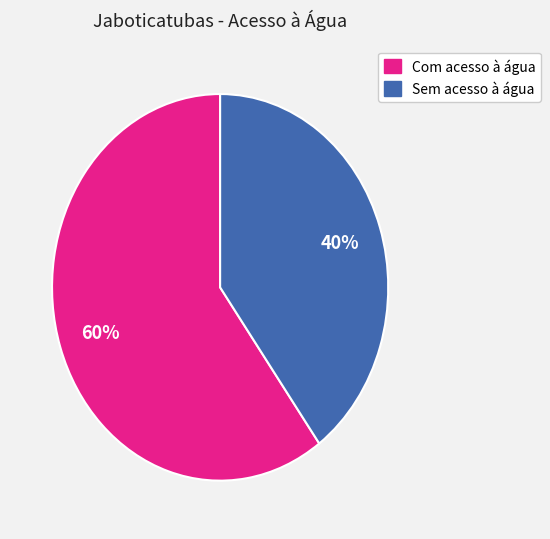

Rank the categories by value from lowest to highest.

Sem acesso à água, Com acesso à água